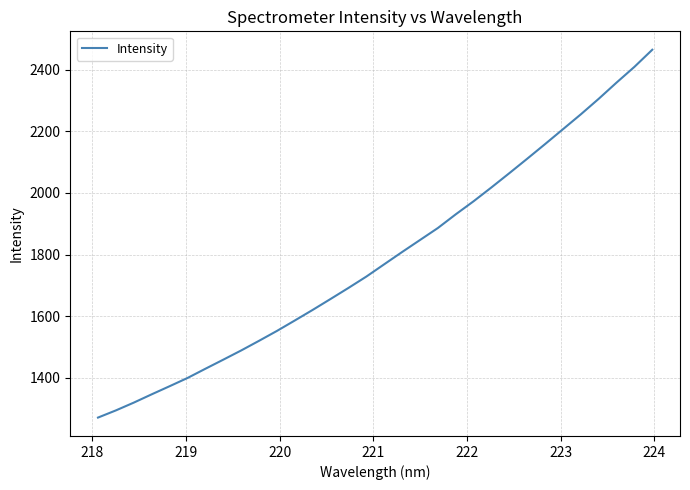

What is the difference between the maximum and minimum values?

1193.3